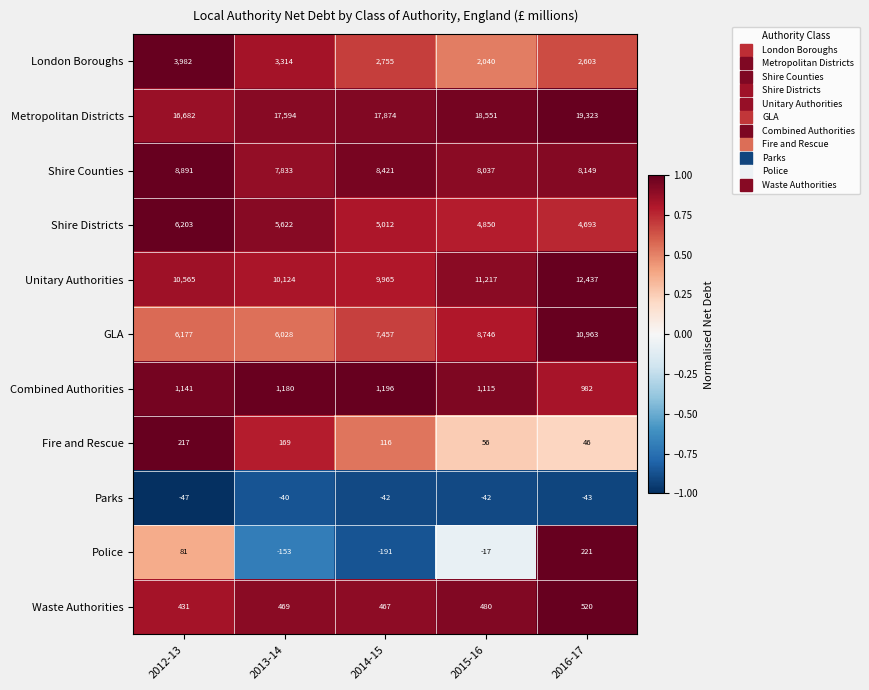

At how many categories does at least one series exceed 5706?

5